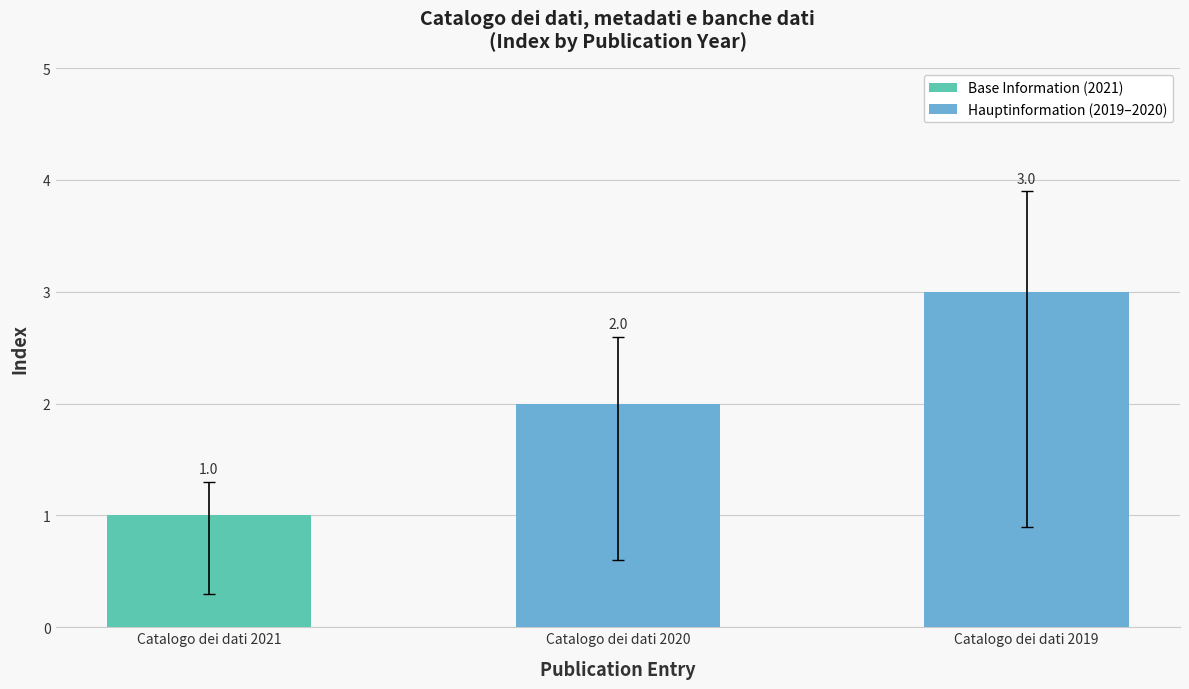

What is the value of the 1st bar from the left?

1